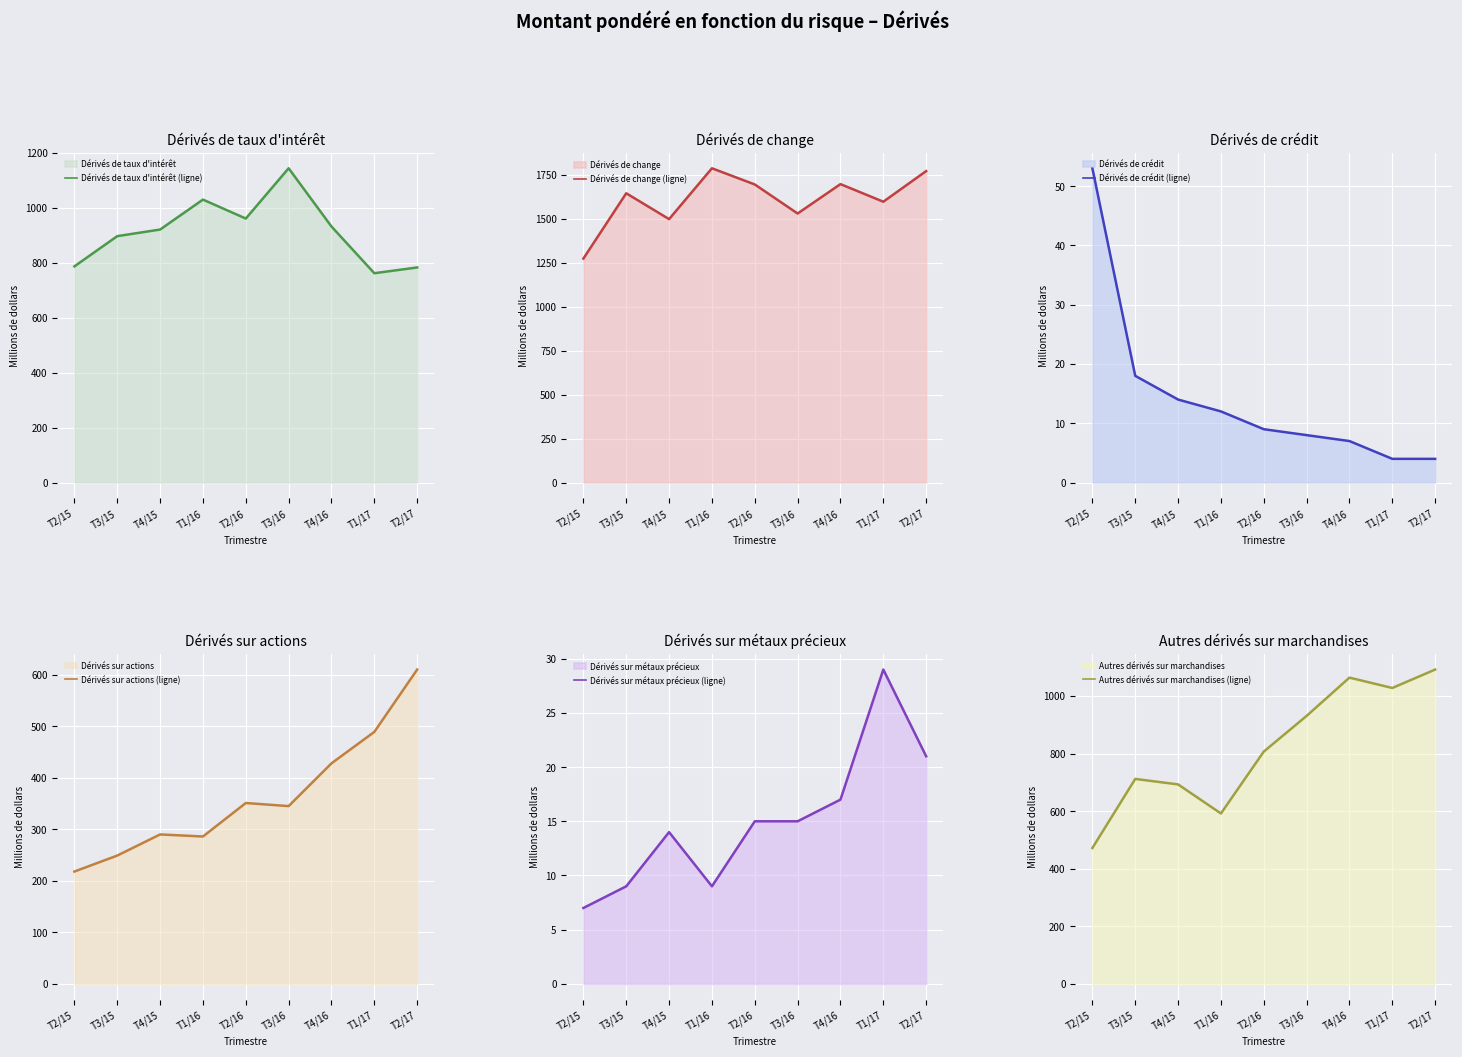

How many interior local valleys does the Autres dérivés sur marchandises (ligne) series have?

2